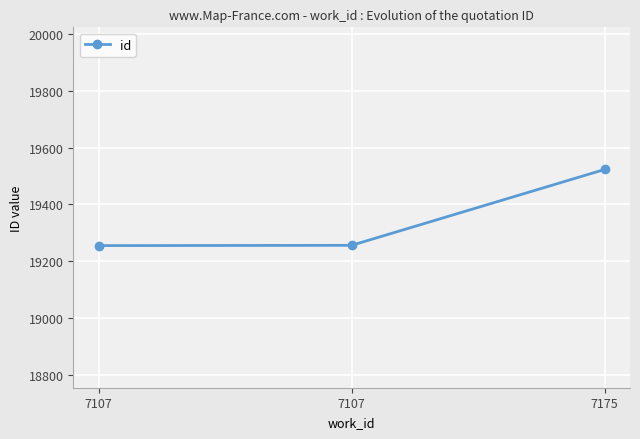

Rank the categories by value from highest to lowest.

7175, 7107, 7107